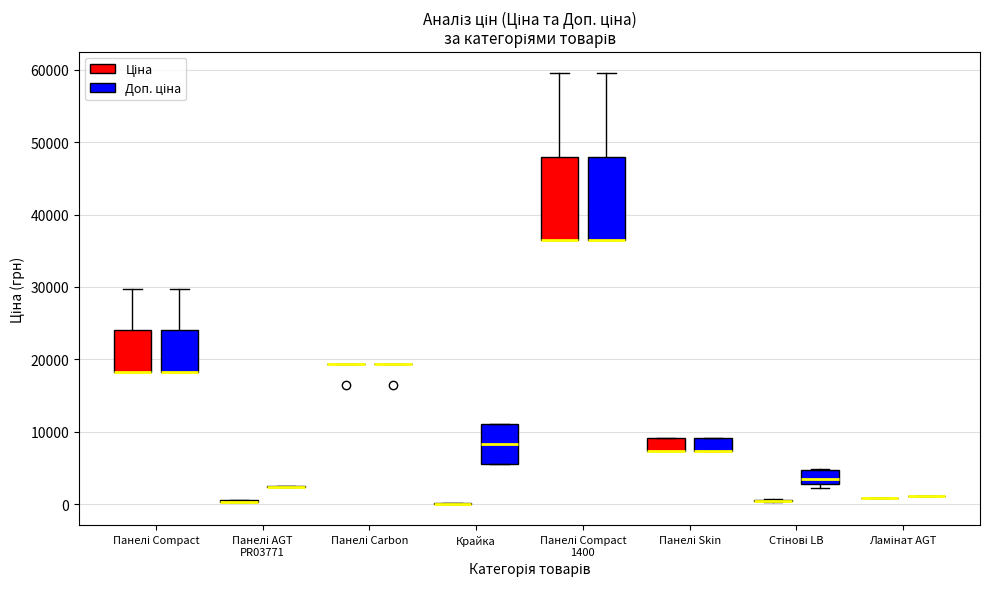

Reading left to right, transcribe this box plot: for each box, give where its median line is, the range the box spans, and where its two whiskers end, as read against the y-axis. The values are not printed on the chart, so give them approximately, as read against the axis.

Панелі Compact (Ціна): median 18000 (drawn on the box's lower edge), box 18000 to 24000, whiskers 18000 to 30000
Панелі Compact (Доп. ціна): median 18000 (drawn on the box's lower edge), box 18000 to 24000, whiskers 18000 to 30000
Панелі AGT PR03771 (Ціна): box collapsed to a line at 0, whiskers 0 to 1000
Панелі AGT PR03771 (Доп. ціна): box collapsed to a line at 2000, whiskers 2000 to 3000
Панелі Carbon (Ціна): box collapsed to a line at 19000, whiskers 19000 to 19000
Панелі Carbon (Доп. ціна): box collapsed to a line at 19000, whiskers 19000 to 19000
Крайка (Ціна): box collapsed to a line at 0, whiskers 0 to 0
Крайка (Доп. ціна): median 8000, box 6000 to 11000, whiskers 6000 to 11000
Панелі Compact 1400 (Ціна): median 36000 (drawn on the box's lower edge), box 36000 to 48000, whiskers 36000 to 60000
Панелі Compact 1400 (Доп. ціна): median 36000 (drawn on the box's lower edge), box 36000 to 48000, whiskers 36000 to 60000
Панелі Skin (Ціна): median 7000 (drawn on the box's lower edge), box 7000 to 9000, whiskers 7000 to 9000
Панелі Skin (Доп. ціна): median 7000 (drawn on the box's lower edge), box 7000 to 9000, whiskers 7000 to 9000
Стінові LB (Ціна): box collapsed to a line at 0, whiskers 0 to 1000
Стінові LB (Доп. ціна): median 3000 (just above the box's lower edge), box 3000 to 5000, whiskers 2000 to 5000
Ламінат AGT (Ціна): box collapsed to a line at 1000, whiskers 1000 to 1000
Ламінат AGT (Доп. ціна): box collapsed to a line at 1000, whiskers 1000 to 1000